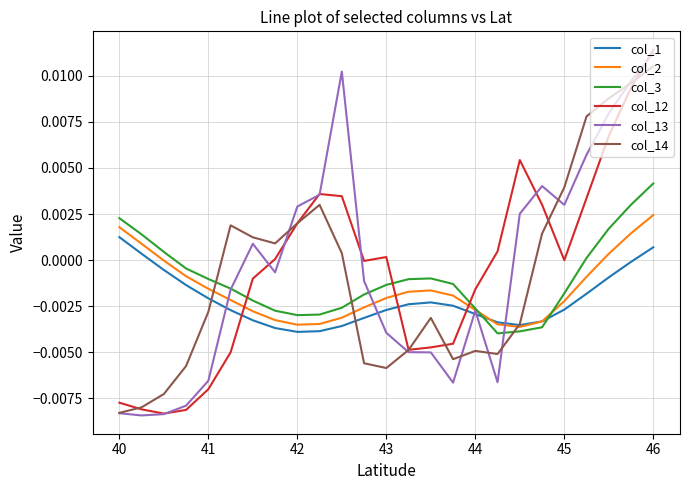

Which series has the largest range (max minus min)?

col_12